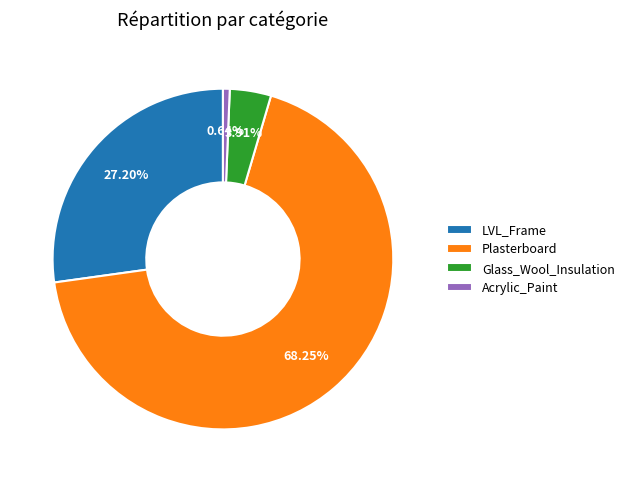

To the nearest percent, what portion does Plasterboard represent?

68%